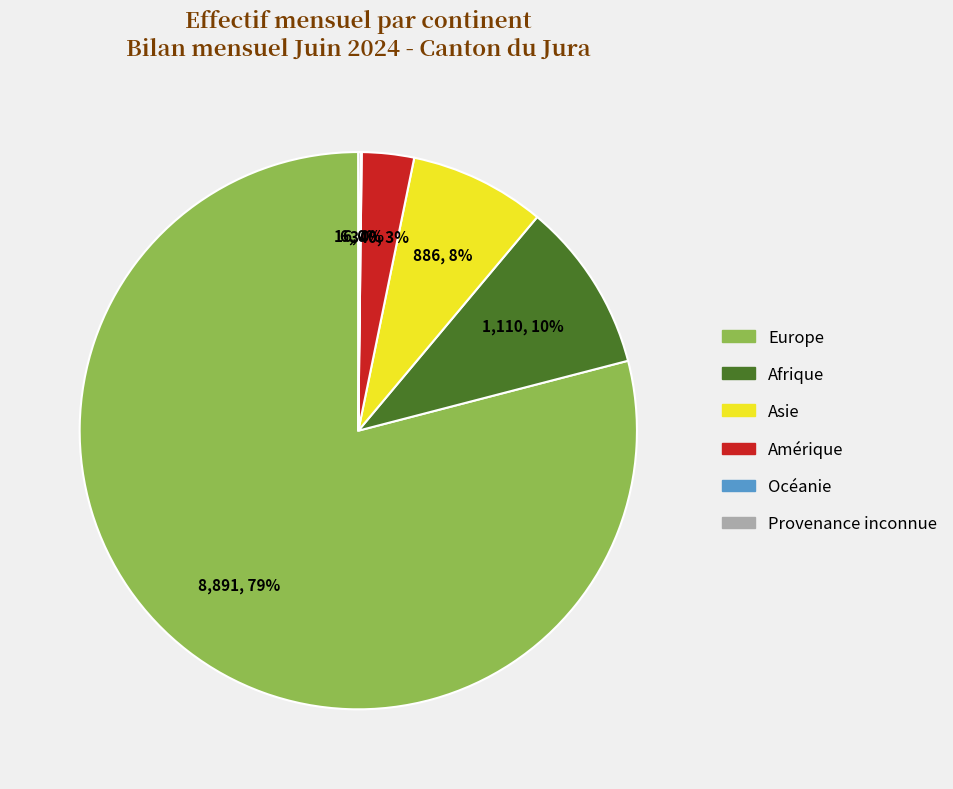

What is the largest slice in the pie chart?

Europe